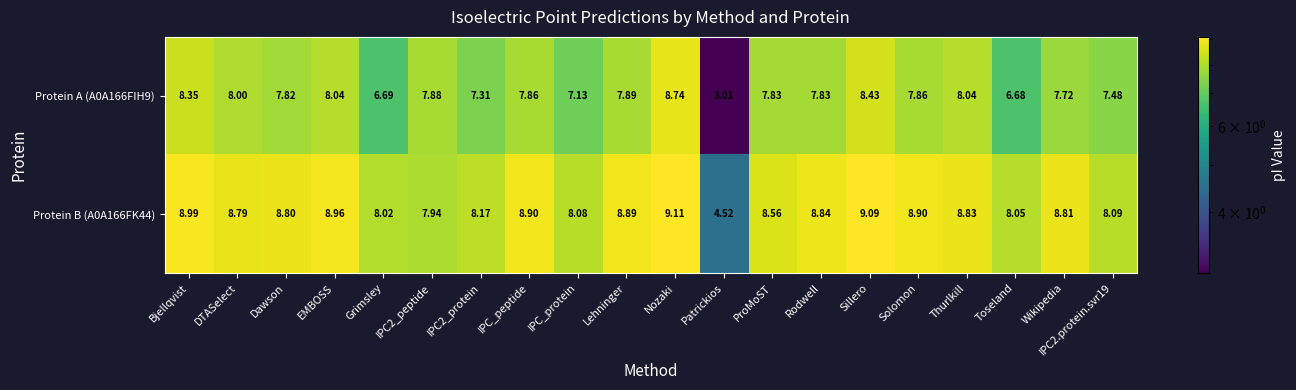

Where is Protein B (A0A166FK44) nearest to the value 6?

Patrickios